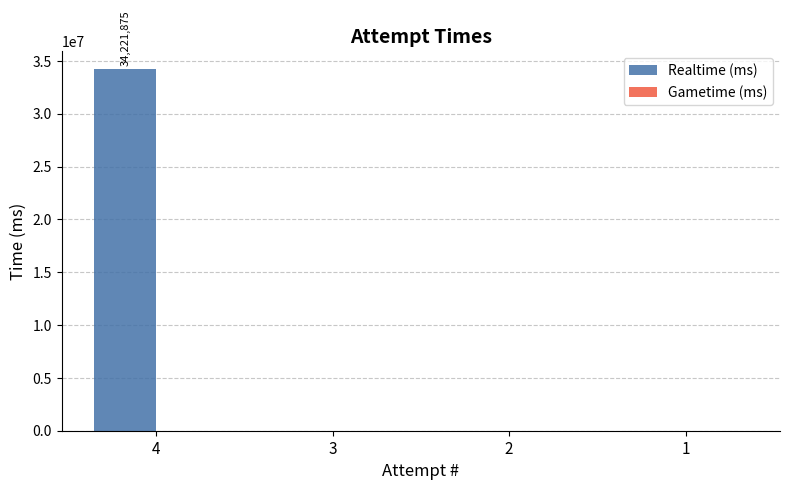

What is the change in value from 4 to 3?

-34221875